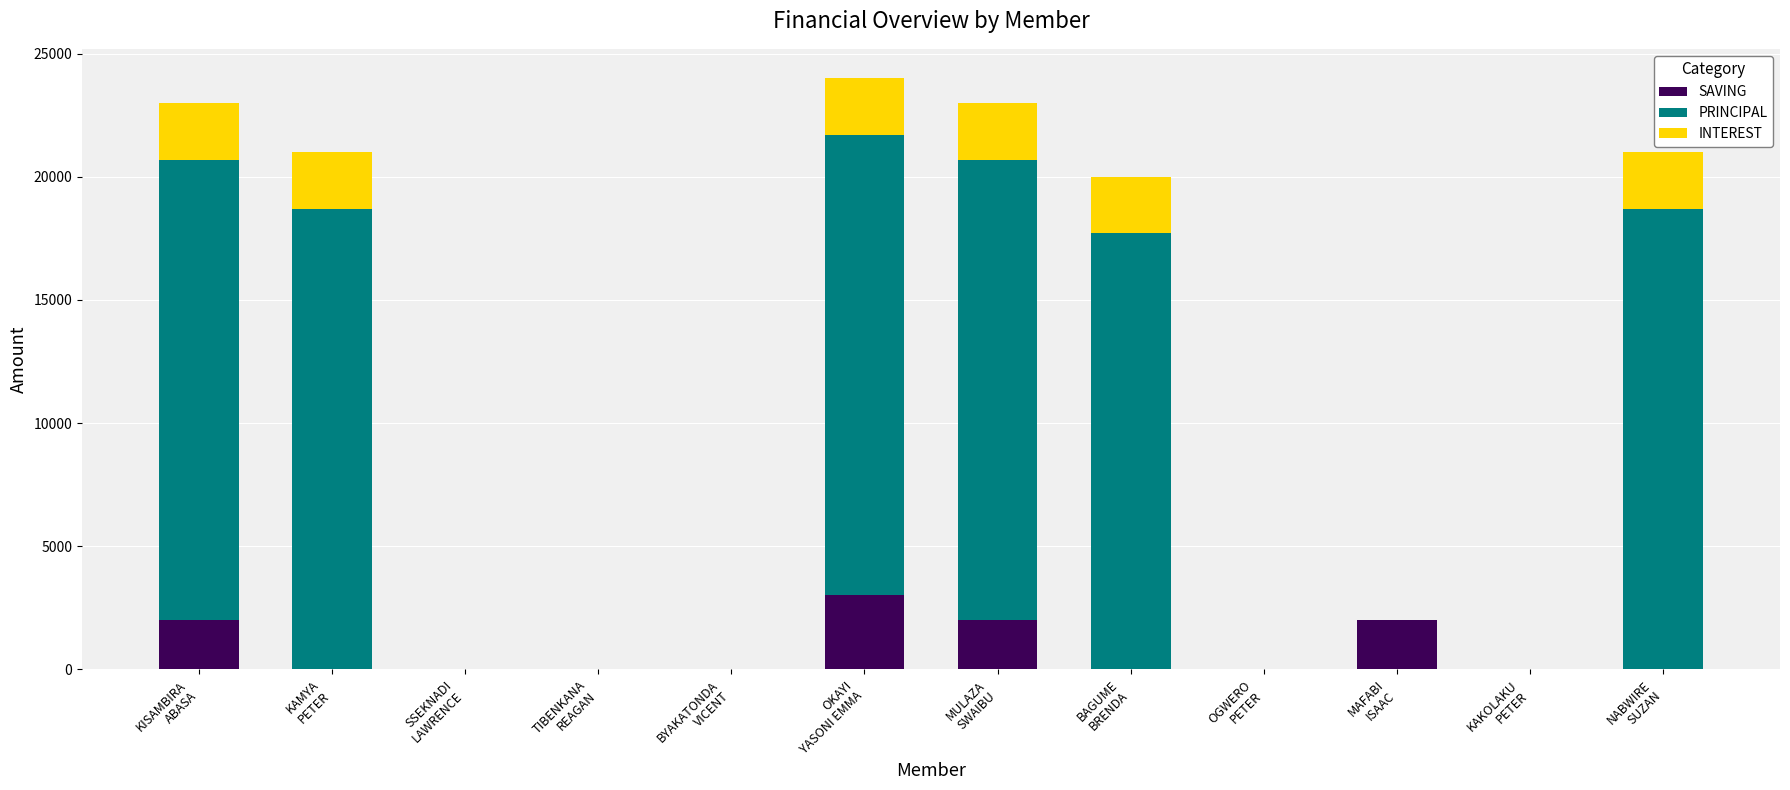

Does the chart contain stacked bars?

Yes